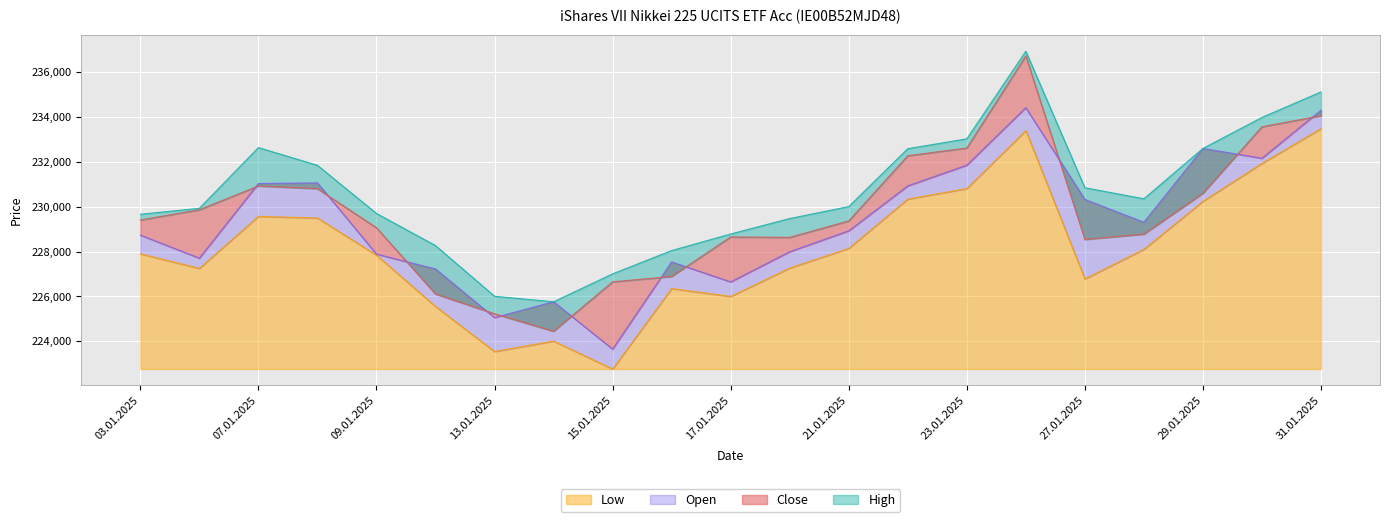

Which label corresponds to the smallest value in the chart?

15.01.2025